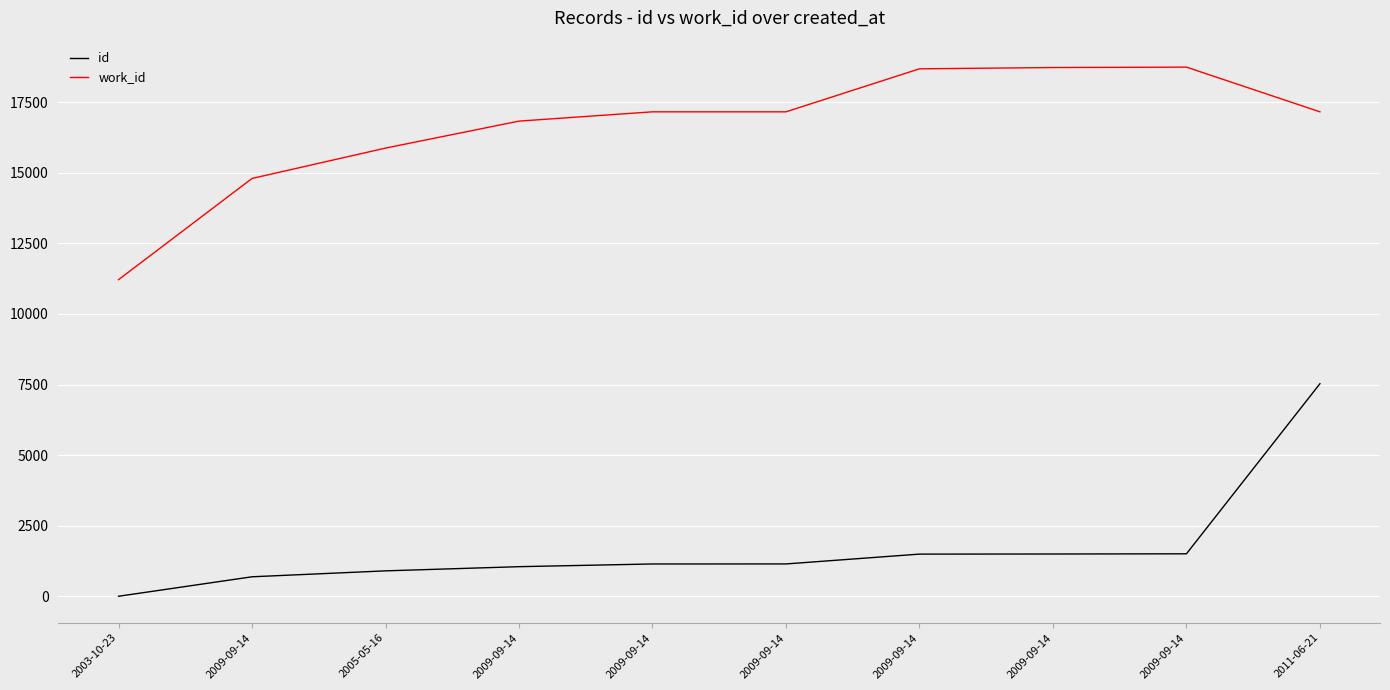

At which category is the sum across all series the highest?

2011-06-21